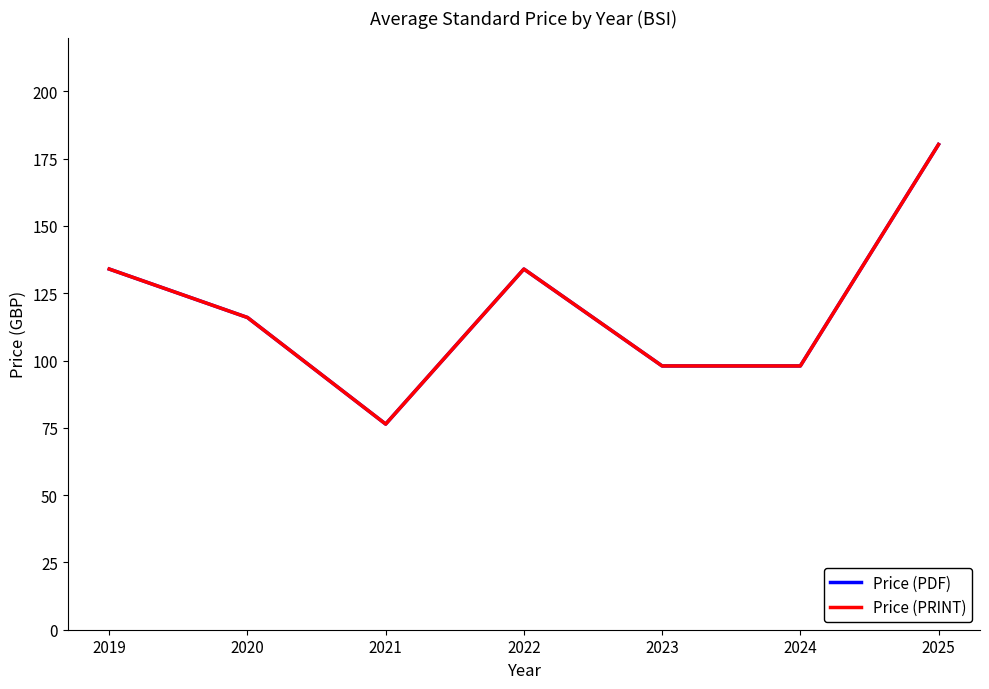

Reading right to left, list all the values displayed in this chart.

Price (PDF): 180.3	98.0	98.0	134.0	76.4	116.0	134.0
Price (PRINT): 180.3	98.0	98.0	134.0	76.4	116.0	134.0